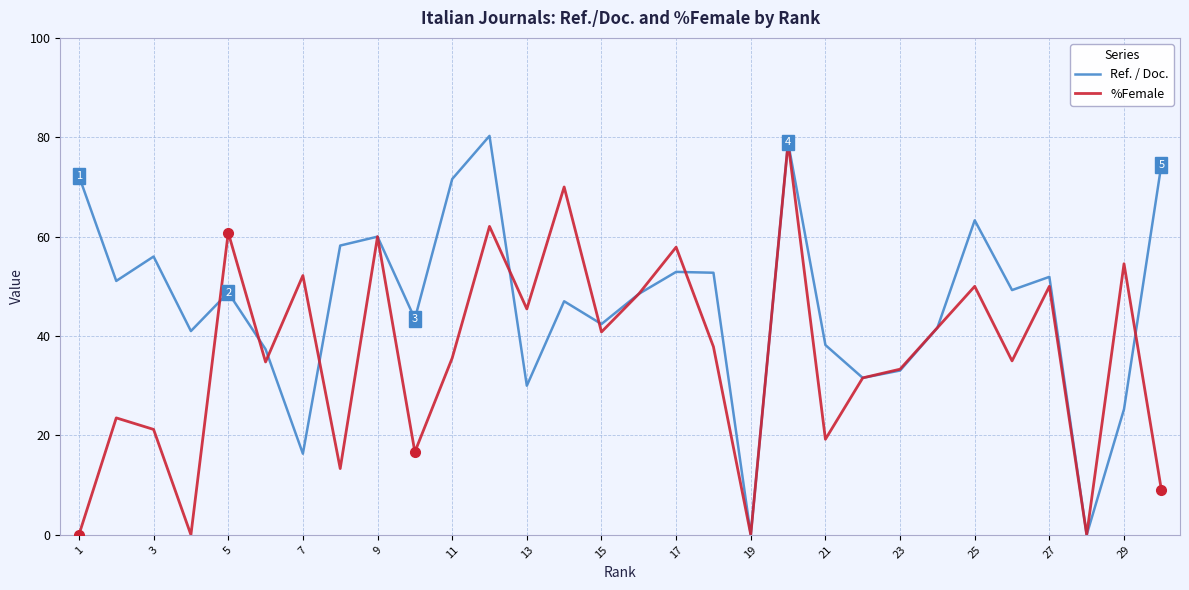

How many values in the %Female series exceed 37?

15